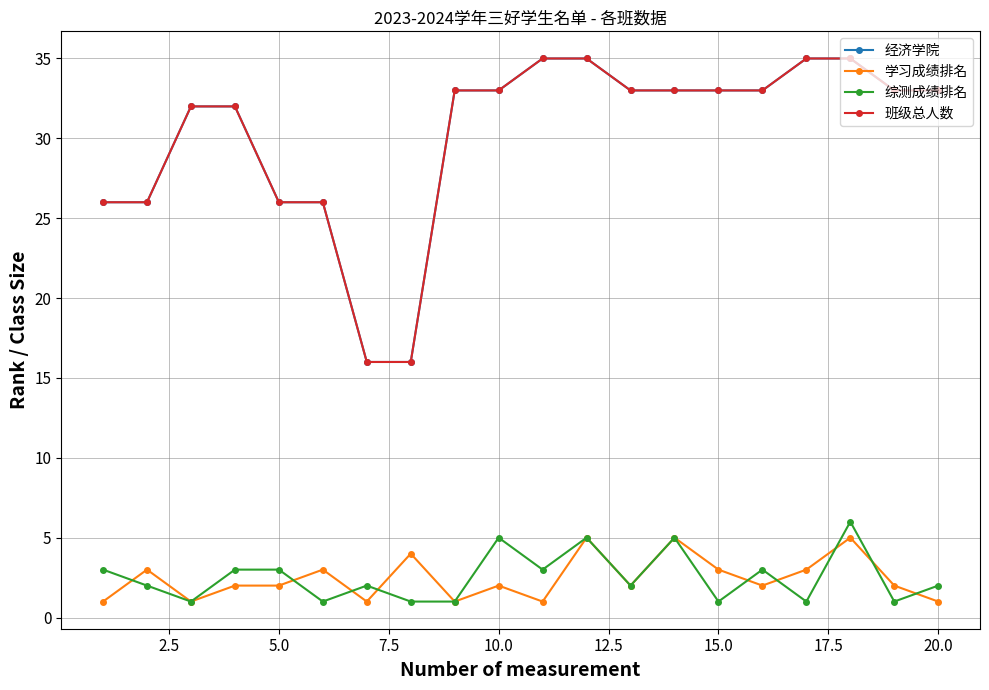

True or false: 综测成绩排名 has more than 2 points higher than both neighbors.

True